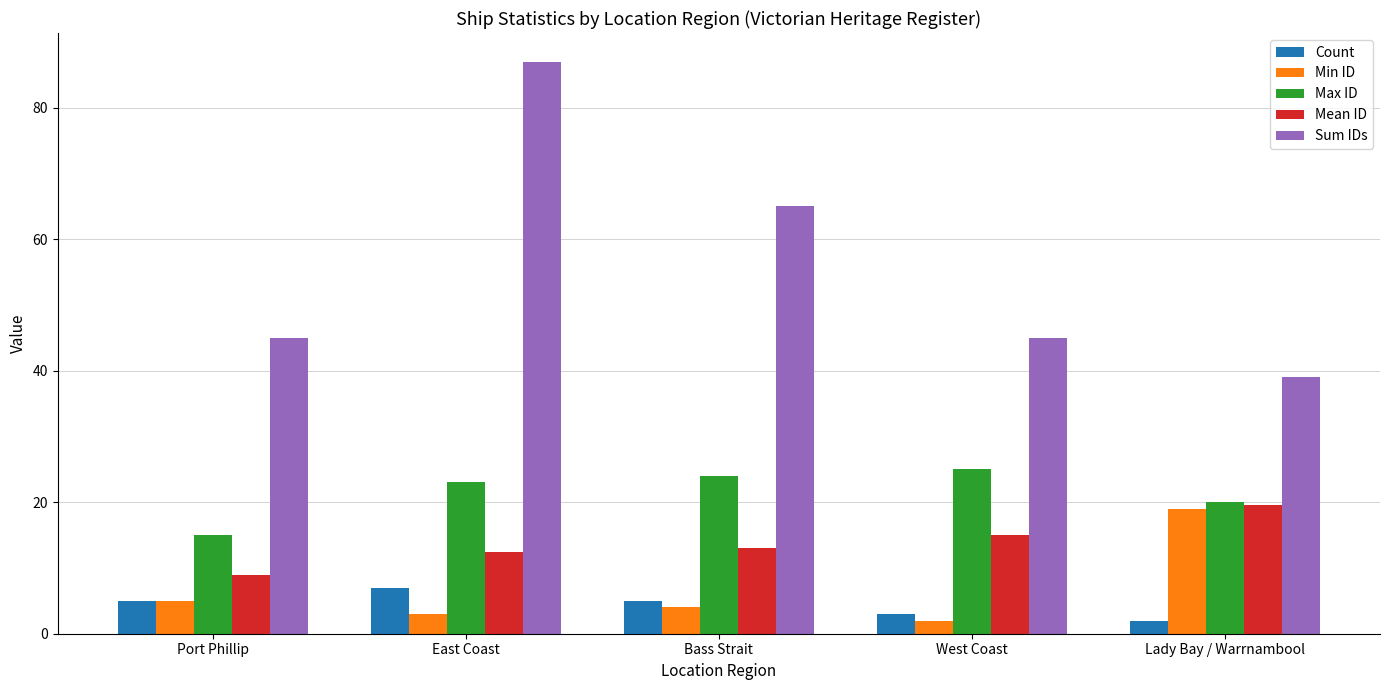

At which label does Max ID reach its minimum?

Port Phillip